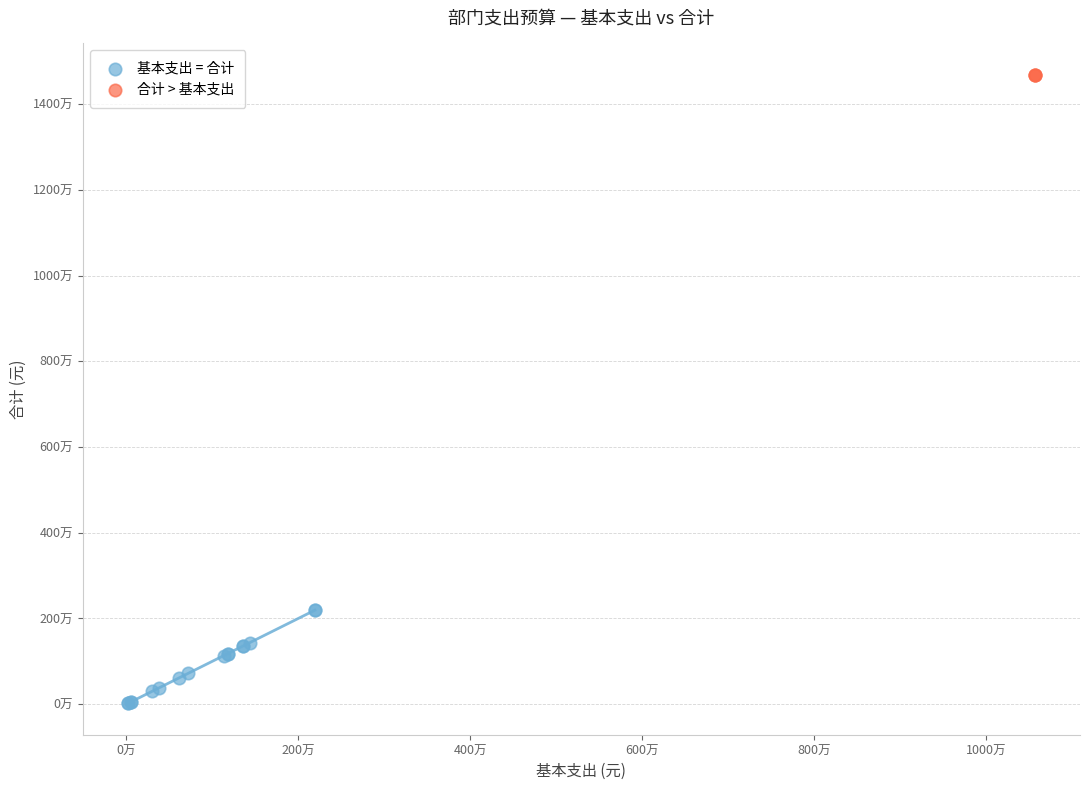

What are all the series names shown in the legend?

基本支出 = 合计, 合计 > 基本支出